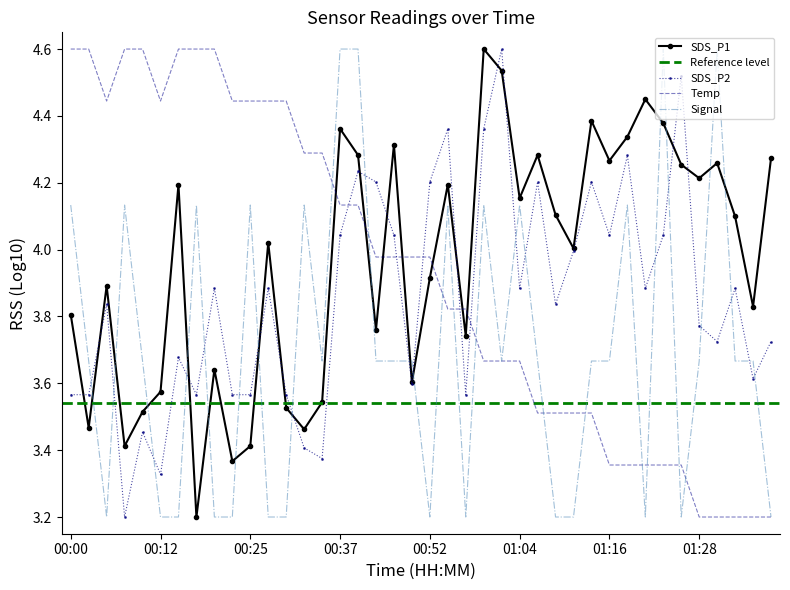

What is the sum of all Temp values?

157.1